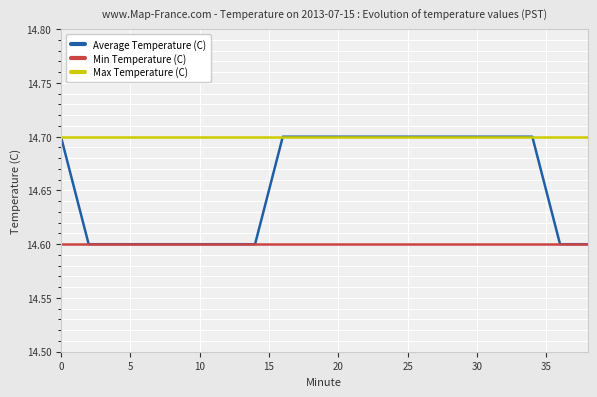

Does the chart have visible grid lines?

Yes